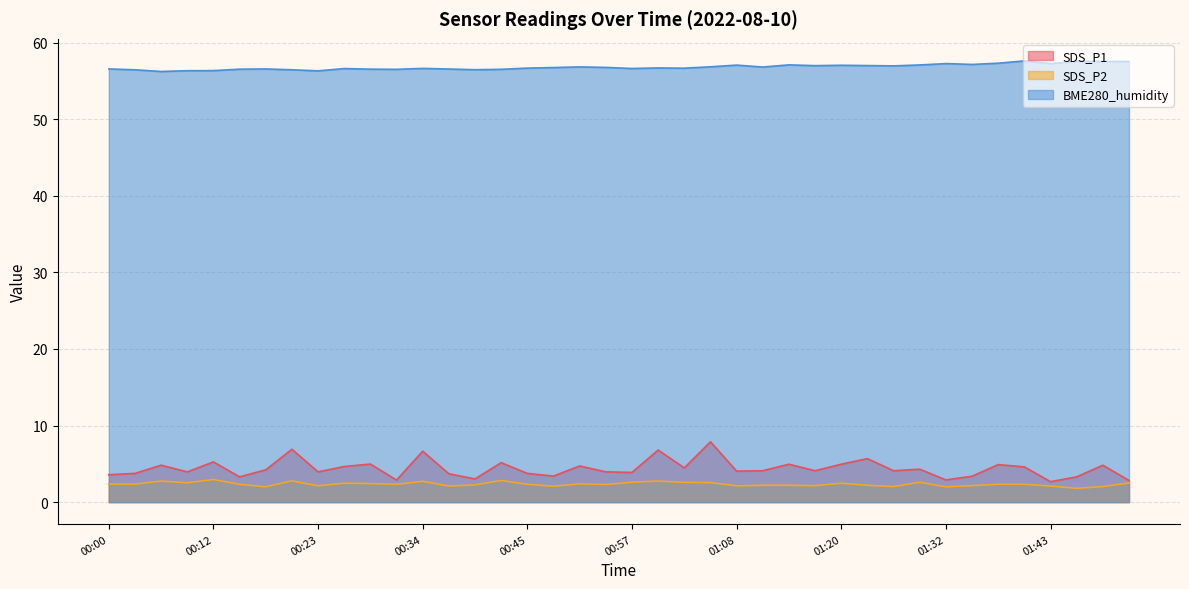

What value does the BME280_humidity series have at 00:20?

56.4